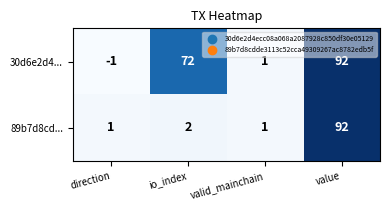

Which series has the largest range (max minus min)?

30d6e2d4...